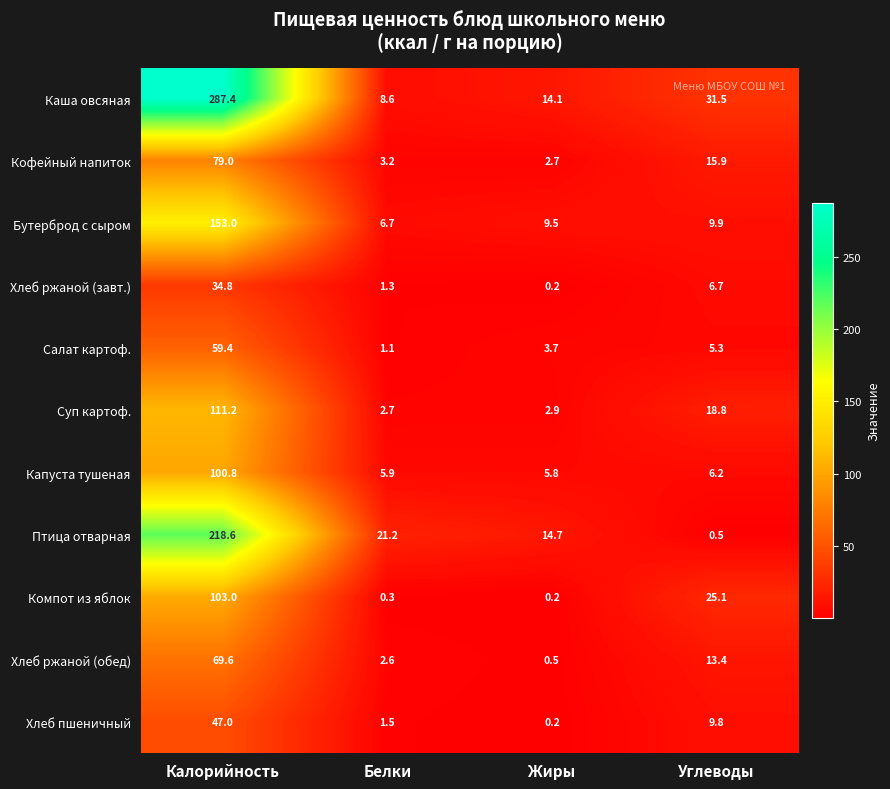

Which series has the widest spread of values?

Каша овсяная